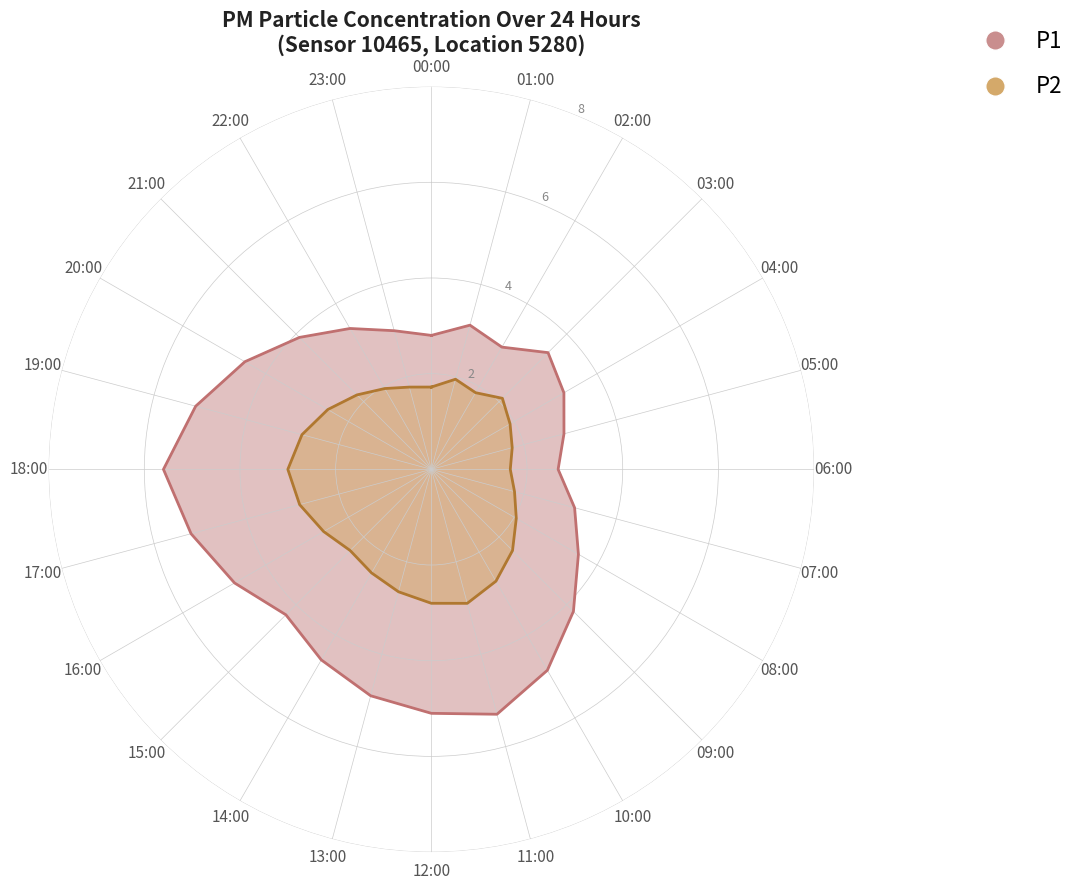

Which series has the largest range (max minus min)?

P1